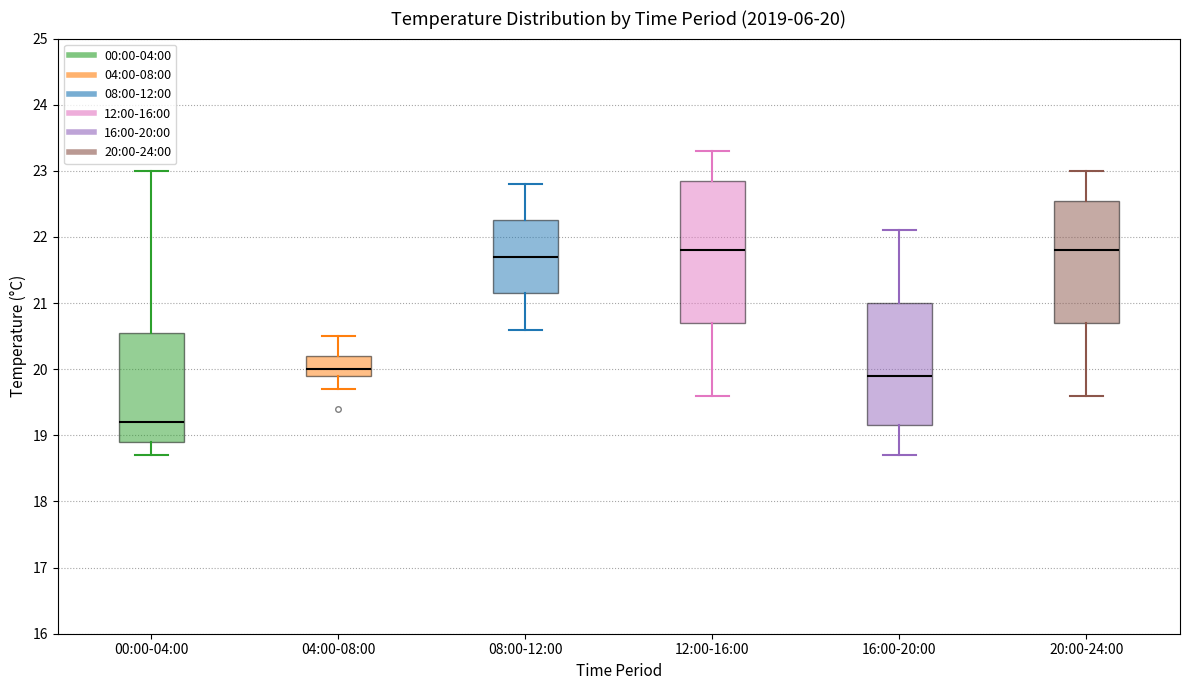

Comparing the boxes themselves (not the whiskers), which one is the tallest?

12:00-16:00